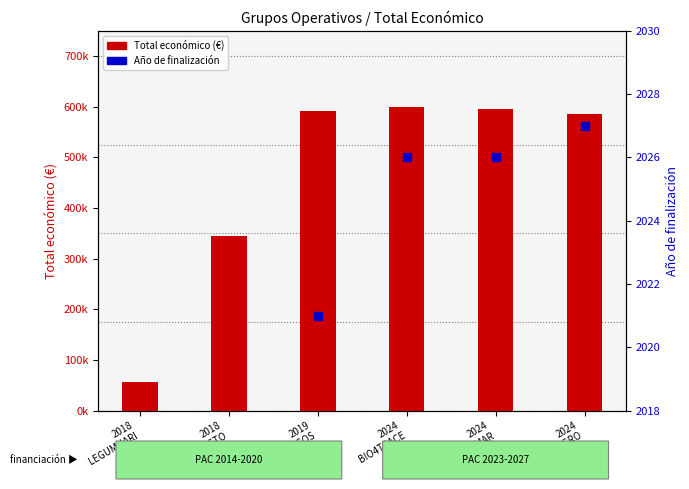

What are all the series names shown in the legend?

Total económico (€), Año de finalización